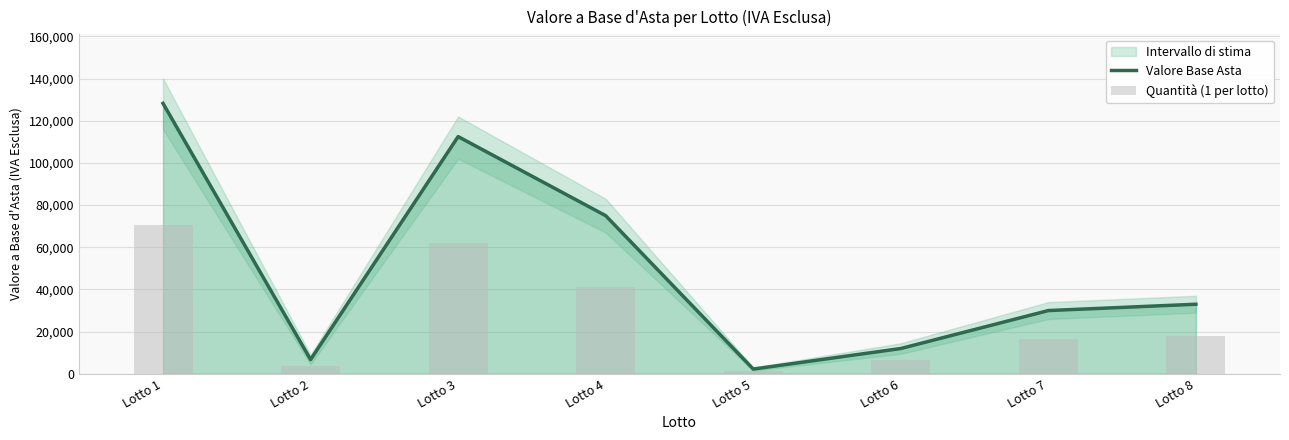

Is the value of Quantità (1 per lotto) at Lotto 1 greater than the value of Valore Base Asta at Lotto 7?

Yes